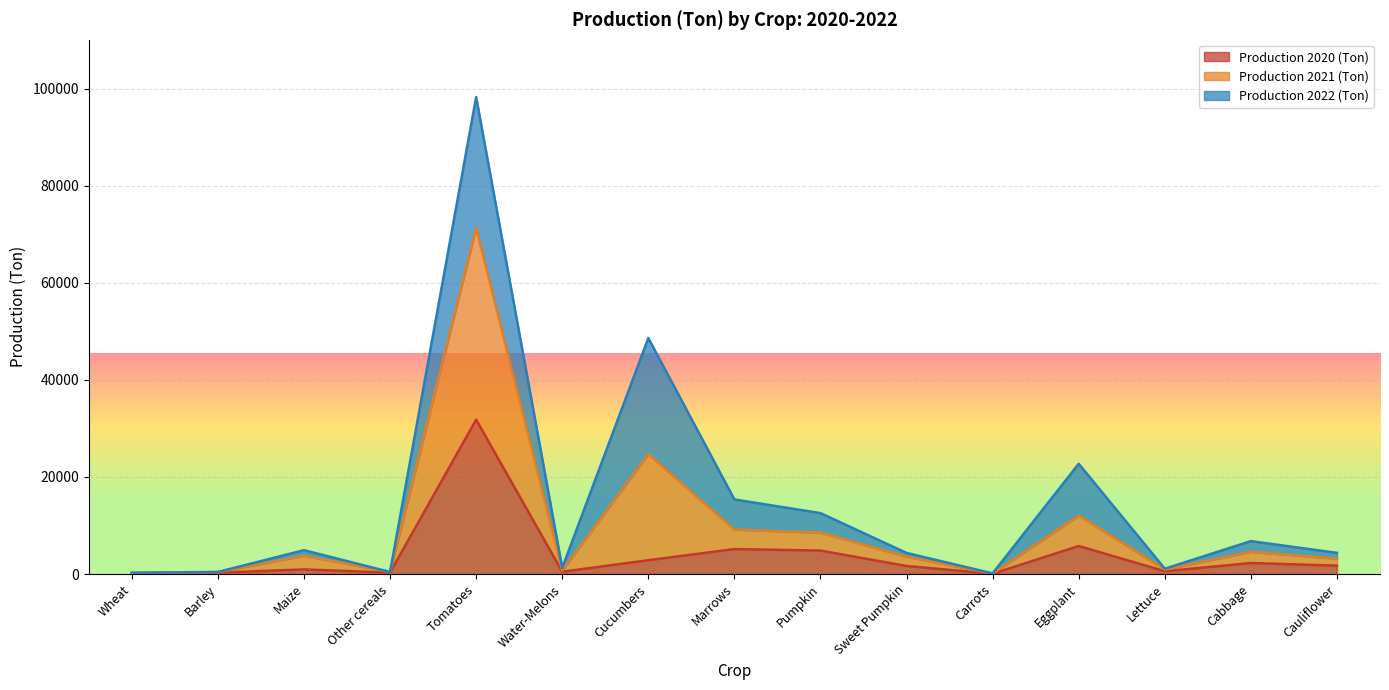

What is the difference between the maximum and minimum values in the Production 2020 (Ton) series?

31815.0